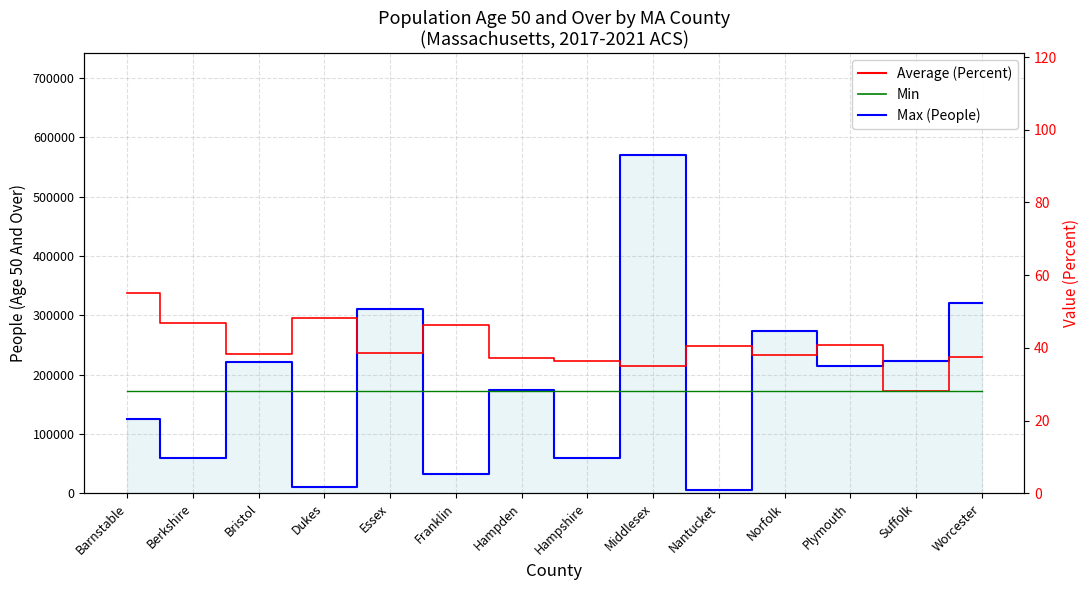

Reading right to left, transcribe all the data shown in this chart.

People (Age 50 And Over): 320364.0	223147.0	215034.0	273412.0	5600.0	570596.0	59092.0	173321.0	32871.0	310374.0	9792.0	220810.0	60259.0	125310.0
Value (Percent): 37.4	28.2	40.8	38.0	40.6	35.1	36.5	37.2	46.2	38.6	48.3	38.3	46.7	55.0
Min Percent: 28.2	28.2	28.2	28.2	28.2	28.2	28.2	28.2	28.2	28.2	28.2	28.2	28.2	28.2